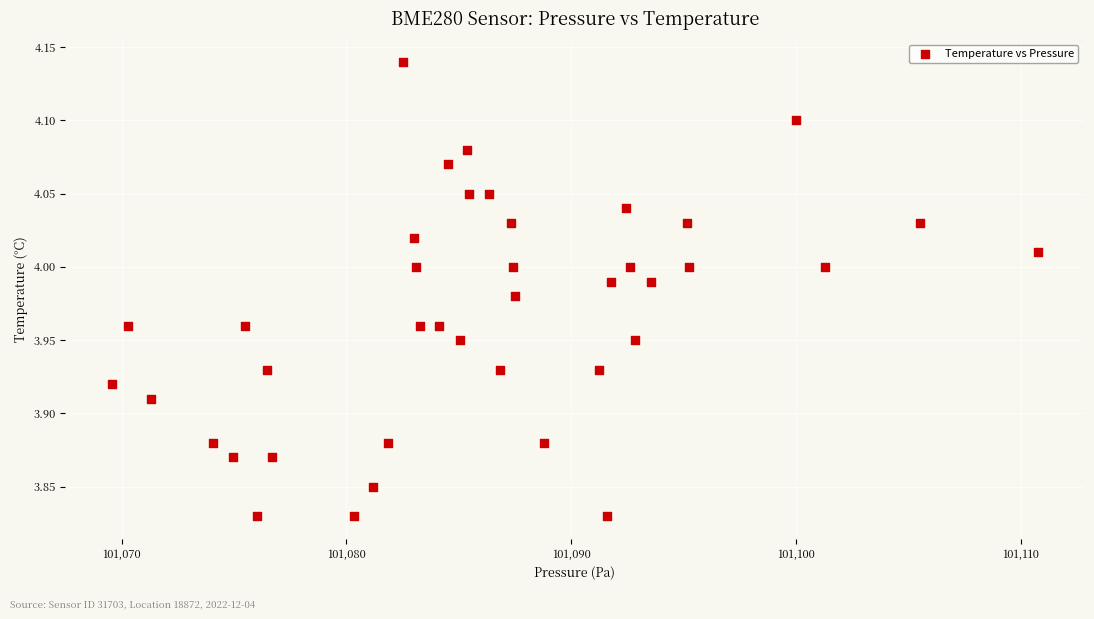

What is the range of X values (max minus min)?

41.2